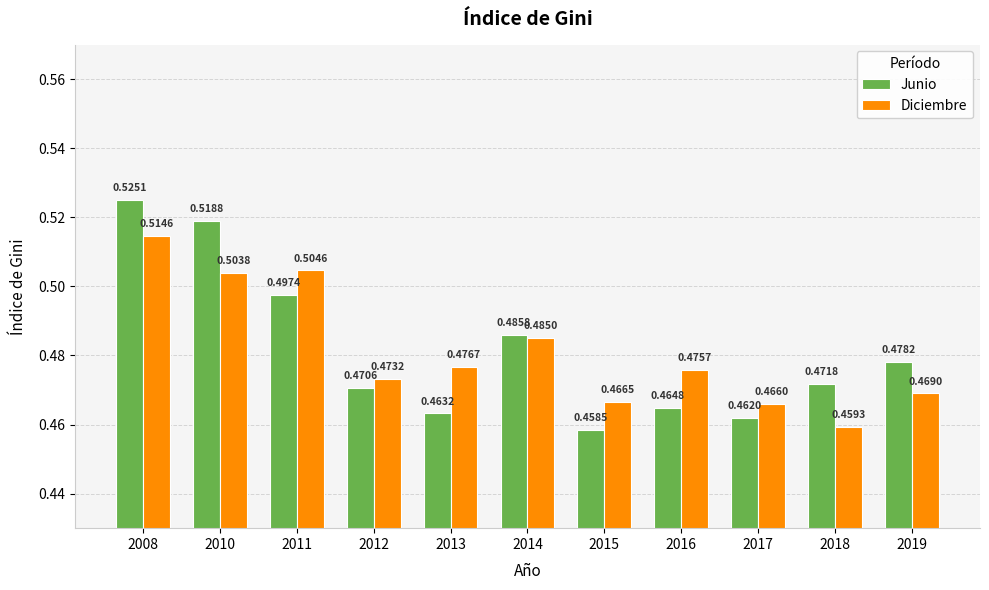

List the labels in order of Diciembre value, smallest first.

2018, 2017, 2015, 2019, 2012, 2016, 2013, 2014, 2010, 2011, 2008